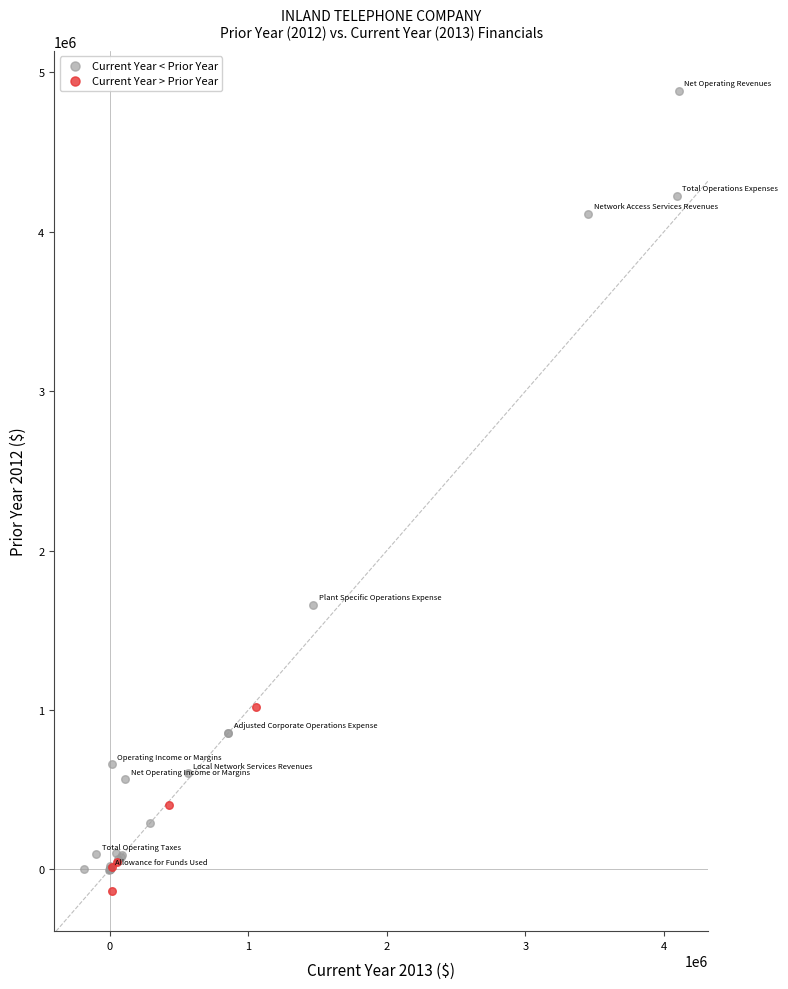

Which series has the largest Y range (max minus min)?

Current Year < Prior Year